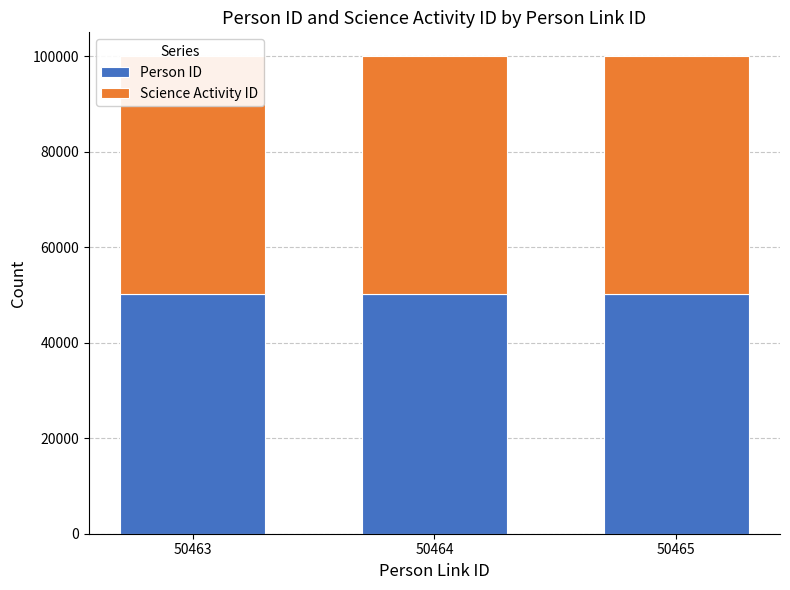

Reading left to right, list all the values displayed in this chart.

Person ID: 50463=50220	50464=50221	50465=50222
Science Activity ID: 50463=49803	50464=49803	50465=49803